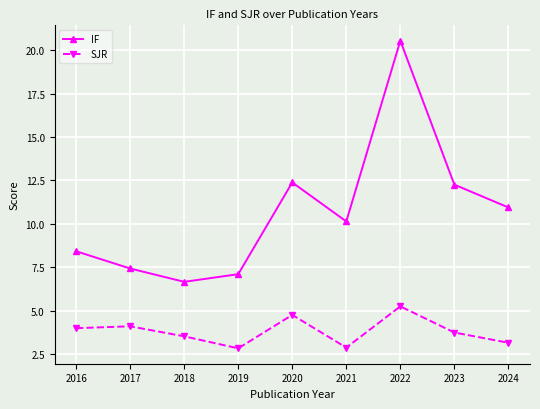

The SJR series shows 1.4 at 2021. True or false?

False